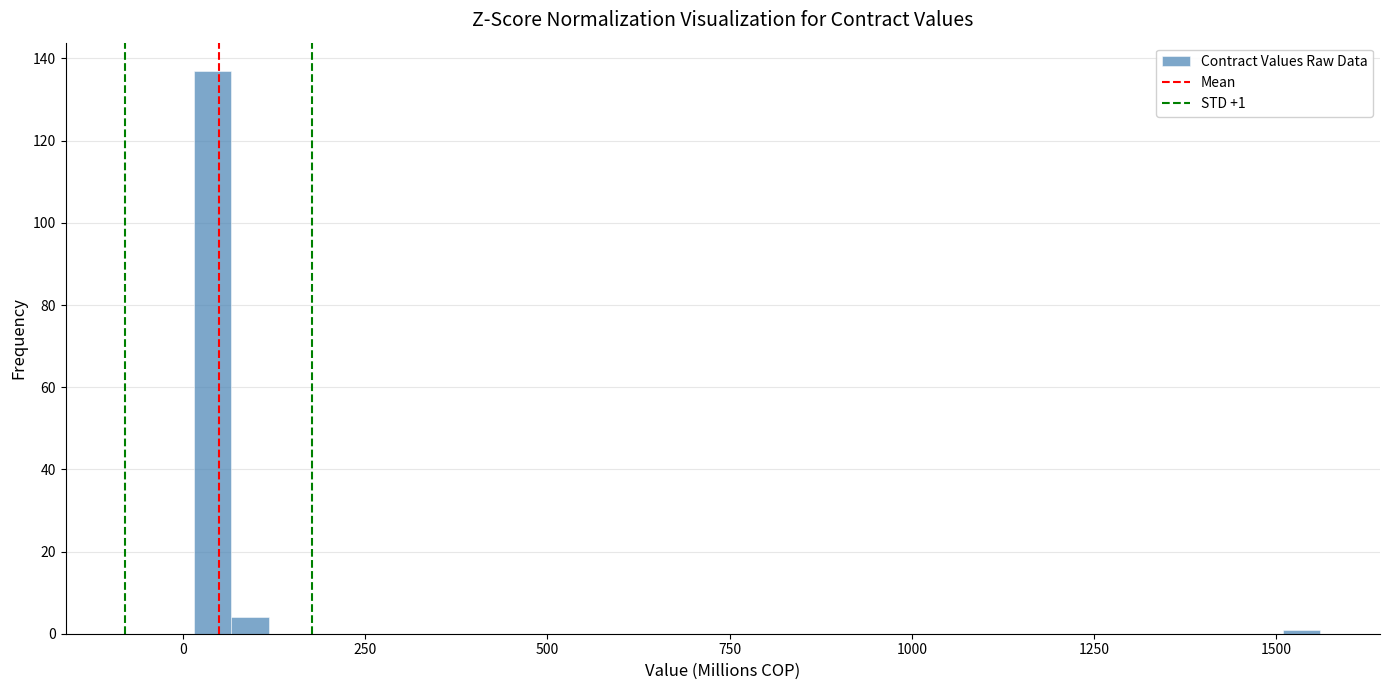

Around what value on the x-axis is the tallest bar? Give the approximate position of its centre, as read against the axis.

50